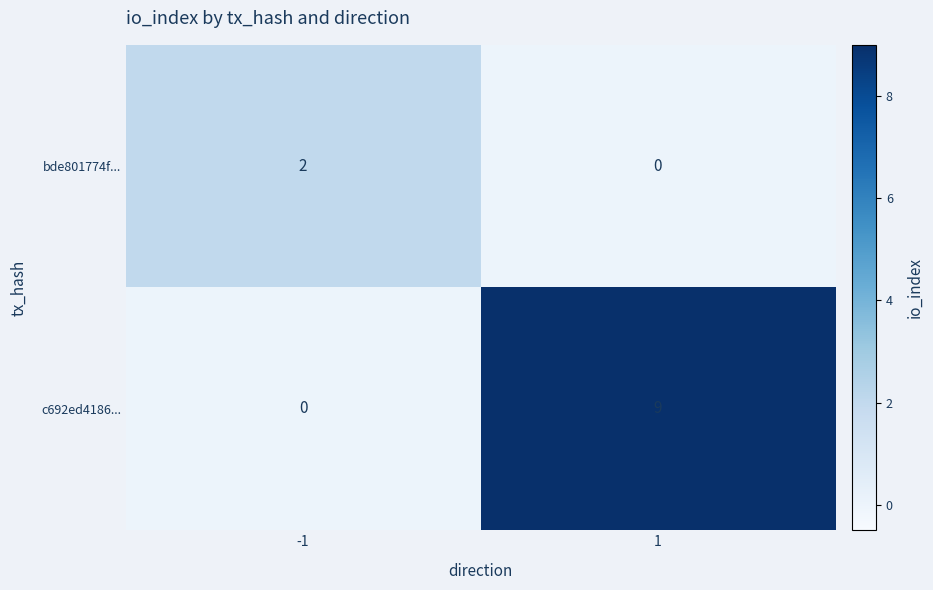

Reading left to right, transcribe all the data shown in this chart.

bde801774f...: -1=2	1=0
c692ed4186...: -1=0	1=9